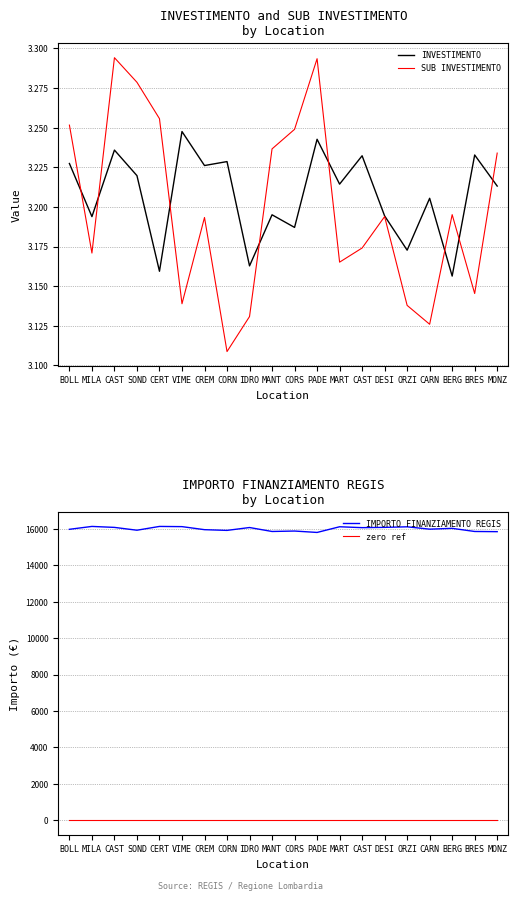

True or false: INVESTIMENTO and zero ref cross at least once.

False